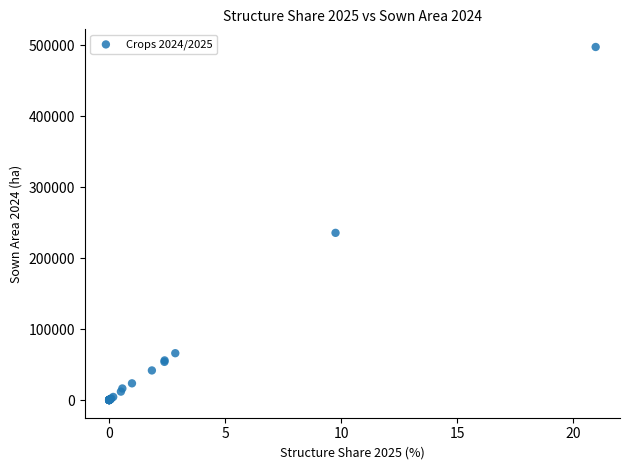

What Y value in the scatter plot is closest to 248907?

235760.5